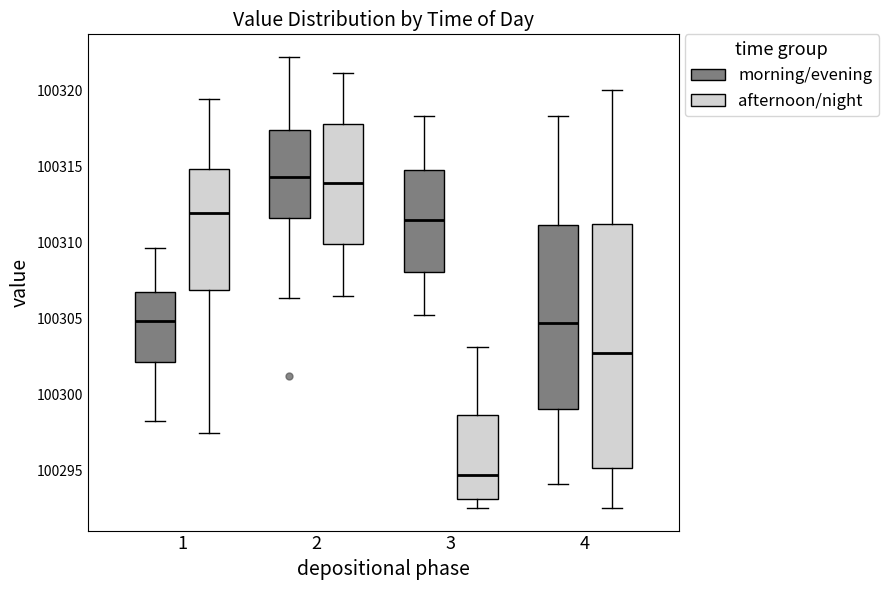

Comparing the boxes themselves (not the whiskers), which one is the tallest?

4 (afternoon/night)